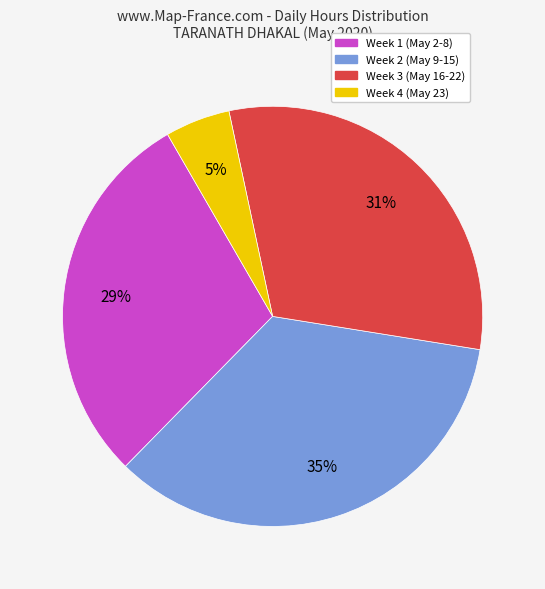

To the nearest percent, what is the average slice percentage?

25%